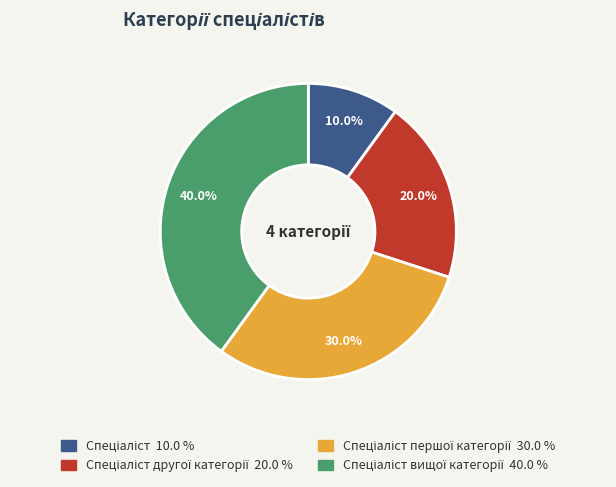

Is there a majority slice in this chart?

No